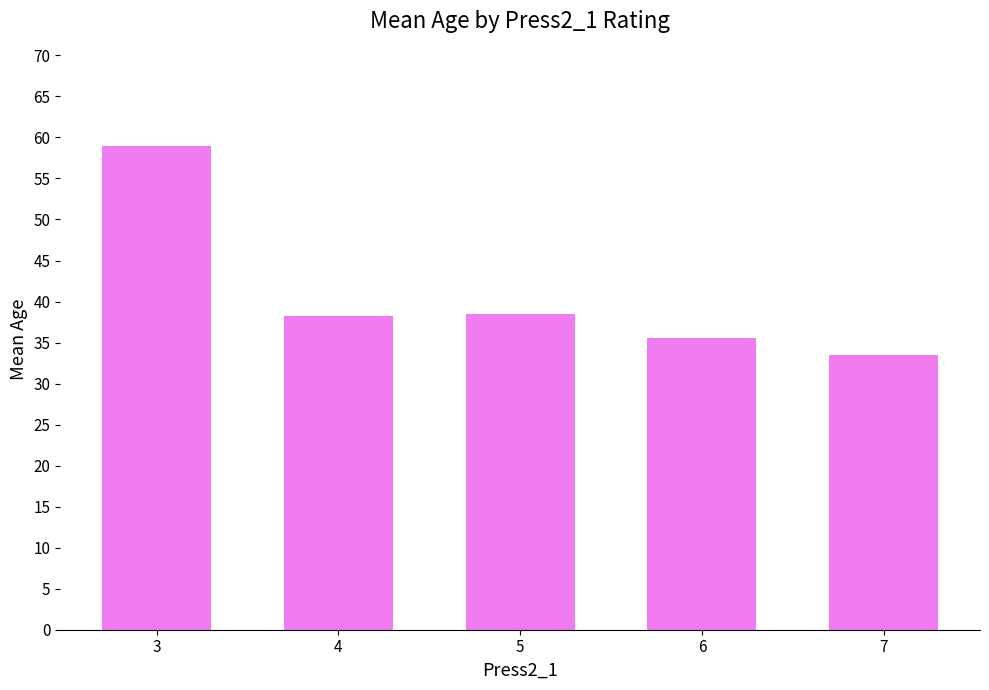

What value does the data have at 5?

38.5